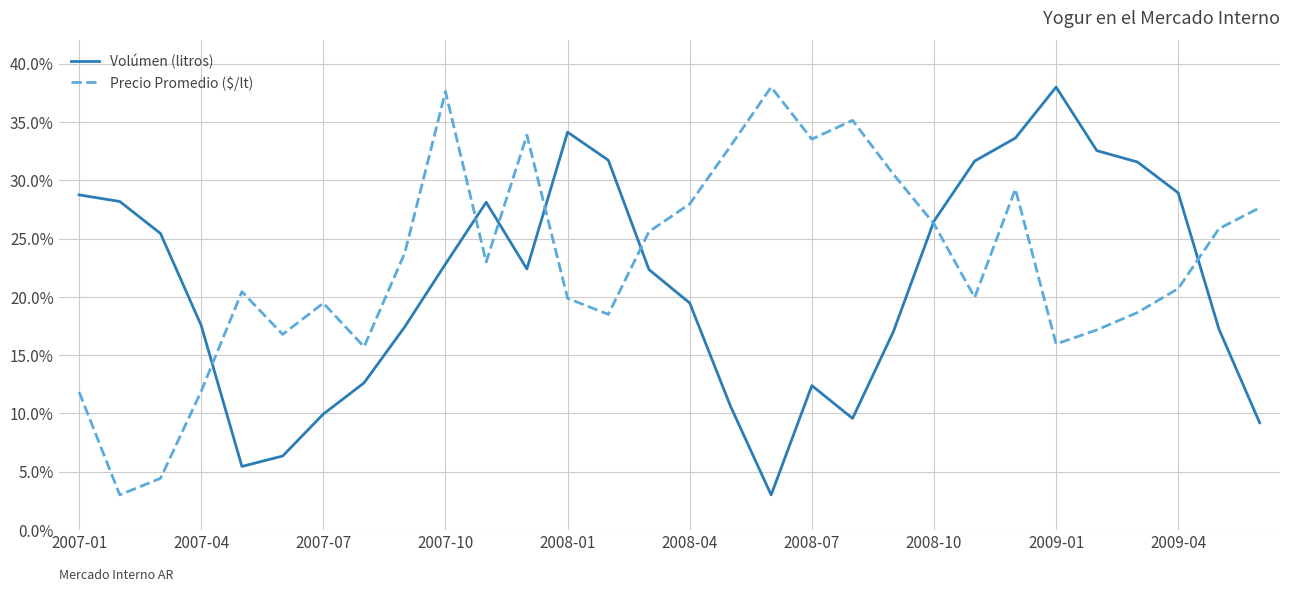

What is the minimum value for Precio Promedio ($/lt)?

3.0